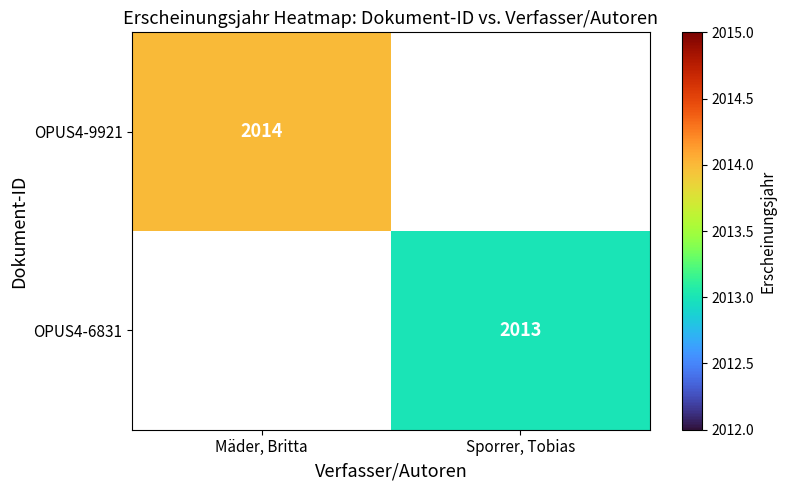

At how many categories does at least one series exceed 2013?

1